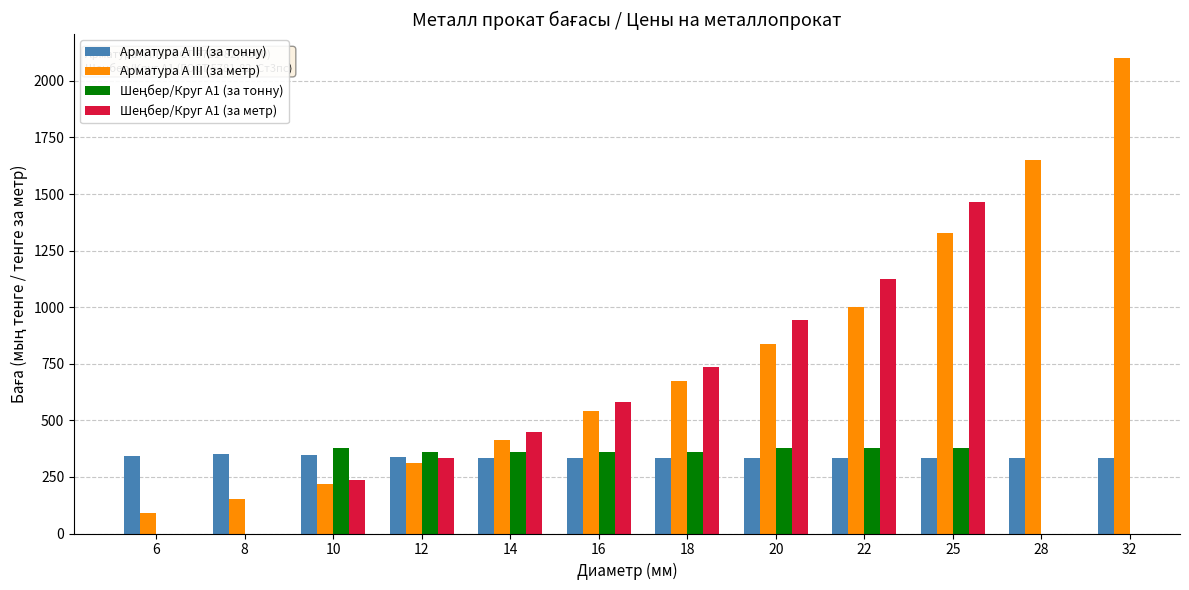

What is the total value across all series at 12?

1347.8